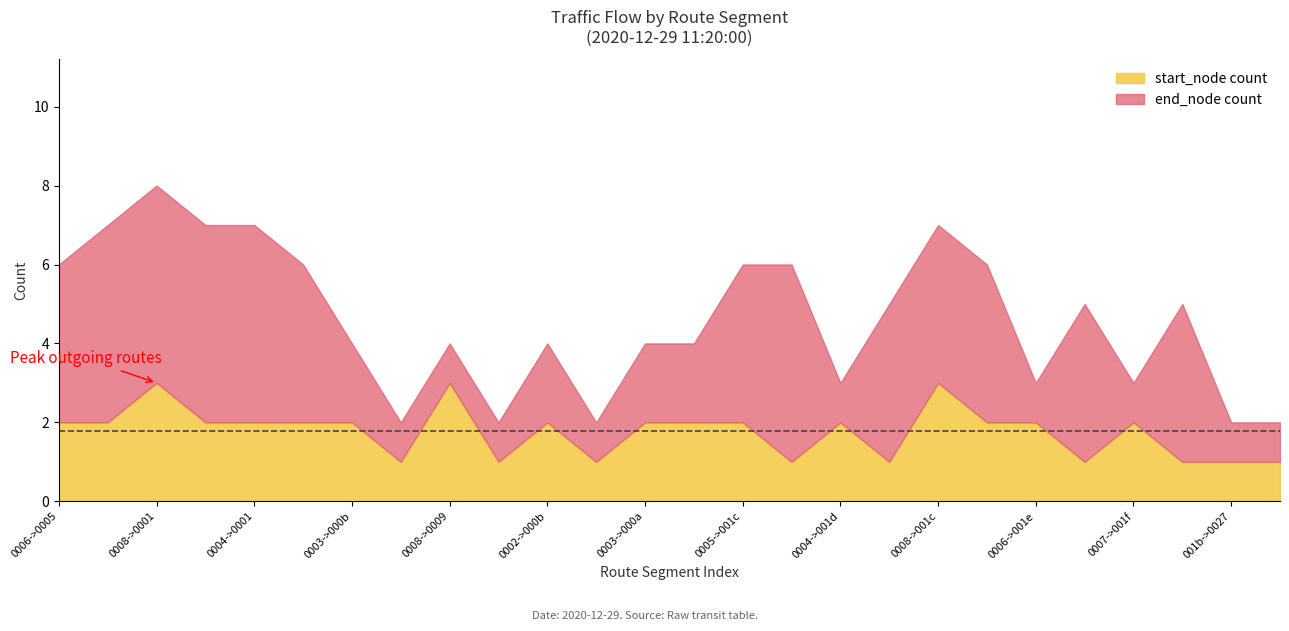

At which category is the sum across all series the highest?

0008->0001